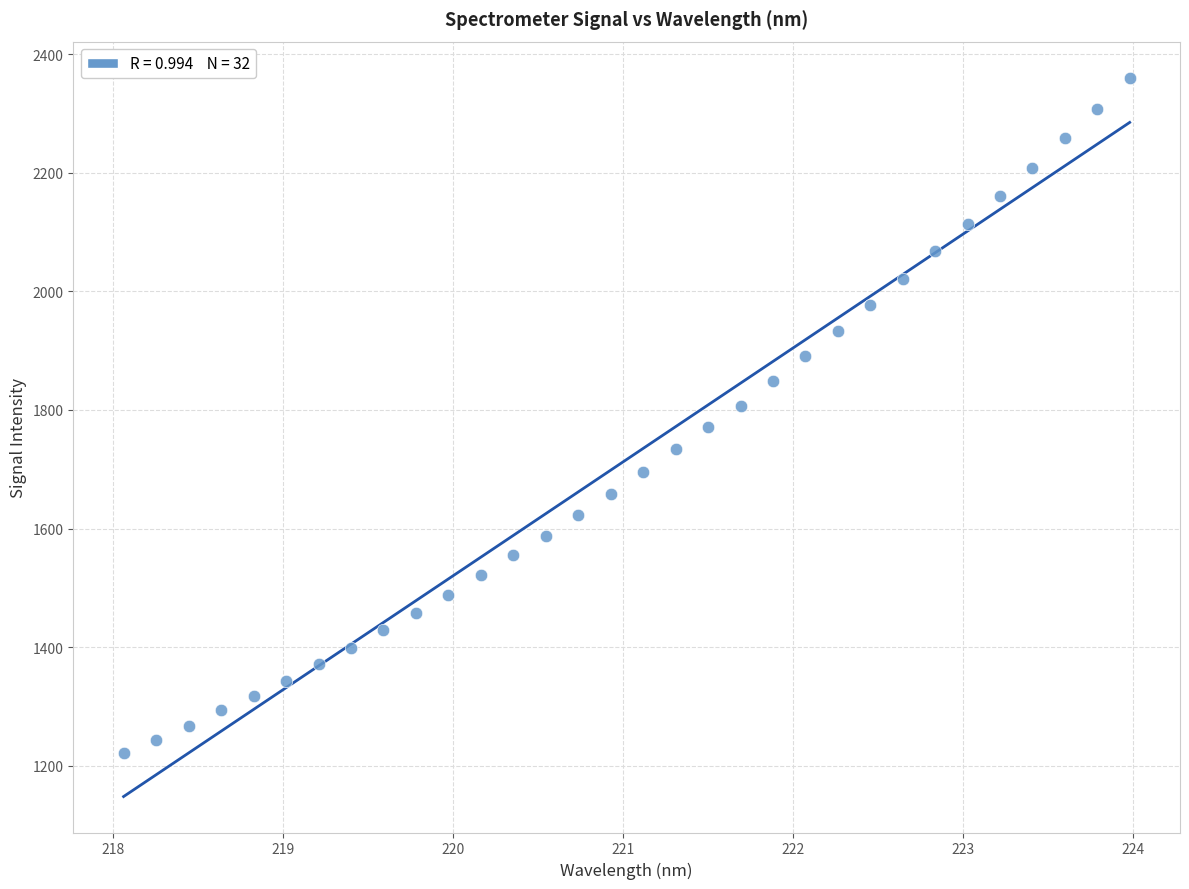

What is the range of X values (max minus min)?

5.9